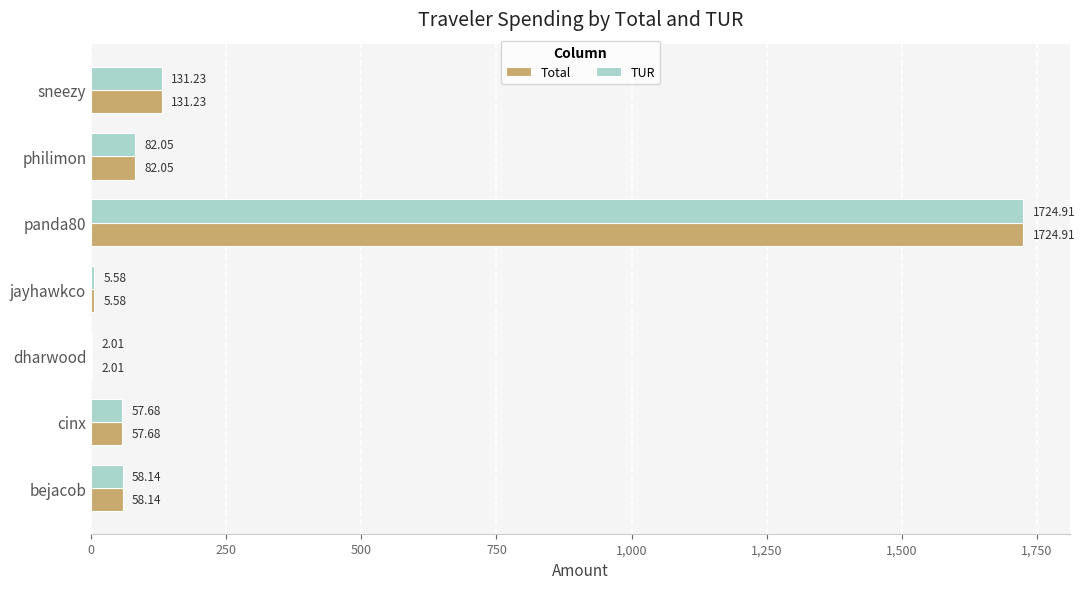

What is the average value of the Total series?

294.5